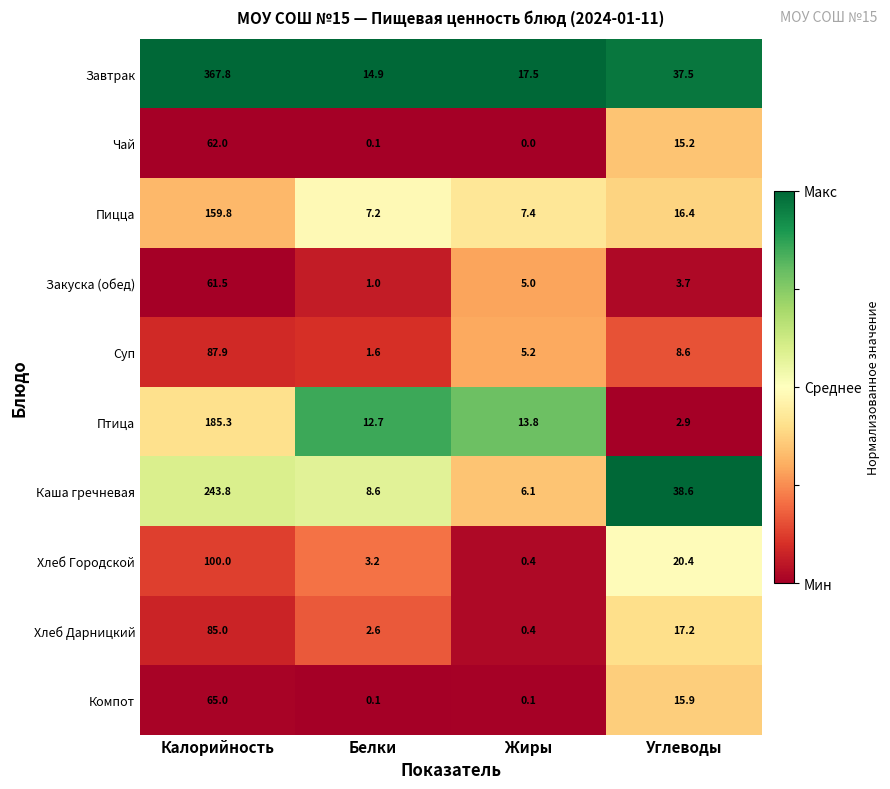

The value of Хлеб Городской at Белки is 4.4. True or false?

False